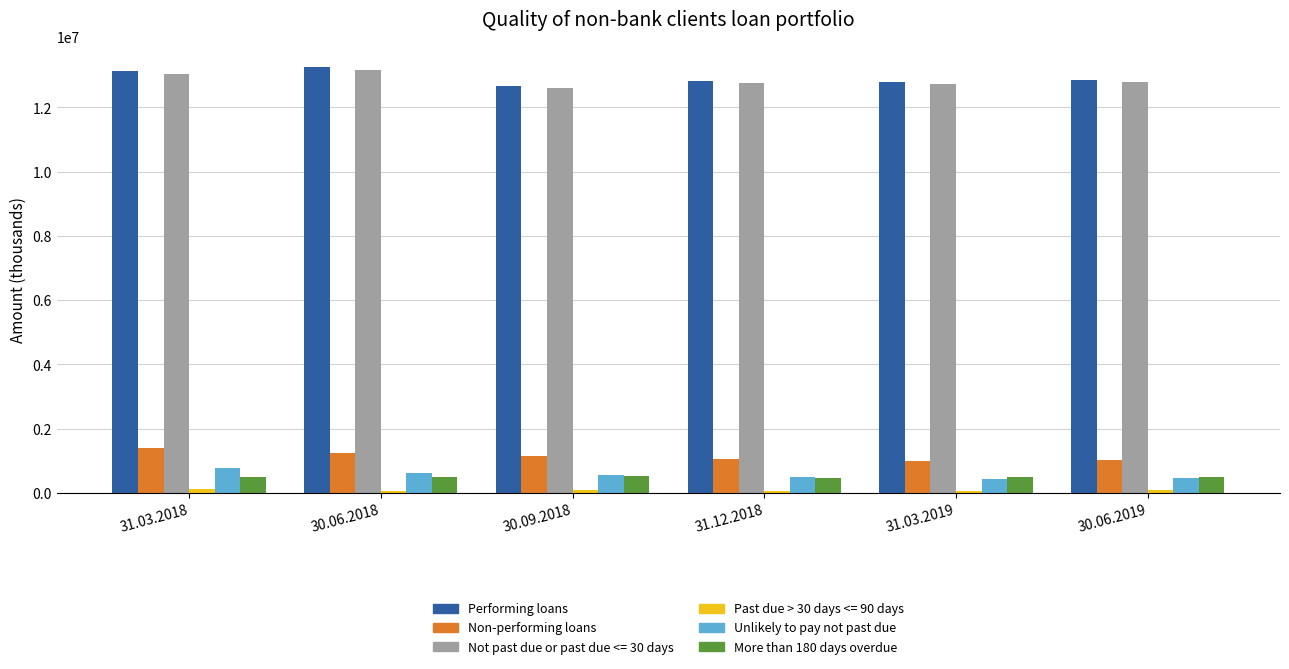

At how many categories does at least one series exceed 9638276?

6